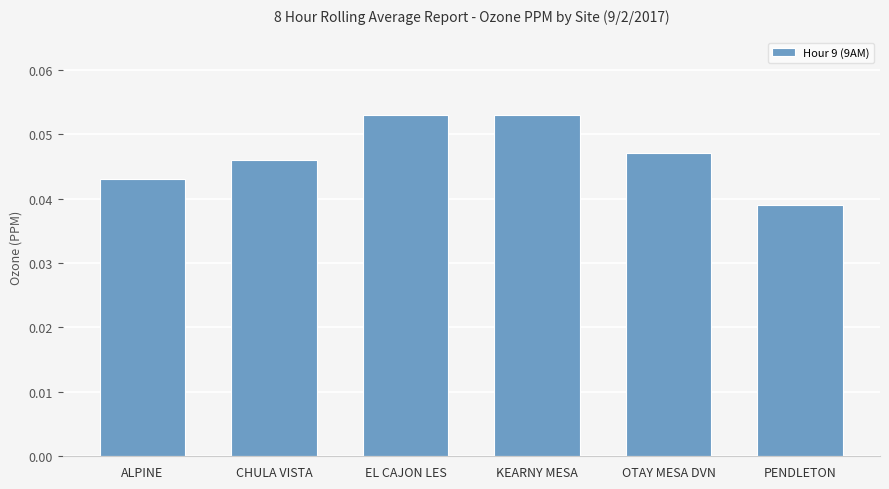

What position from the right is ALPINE?

6